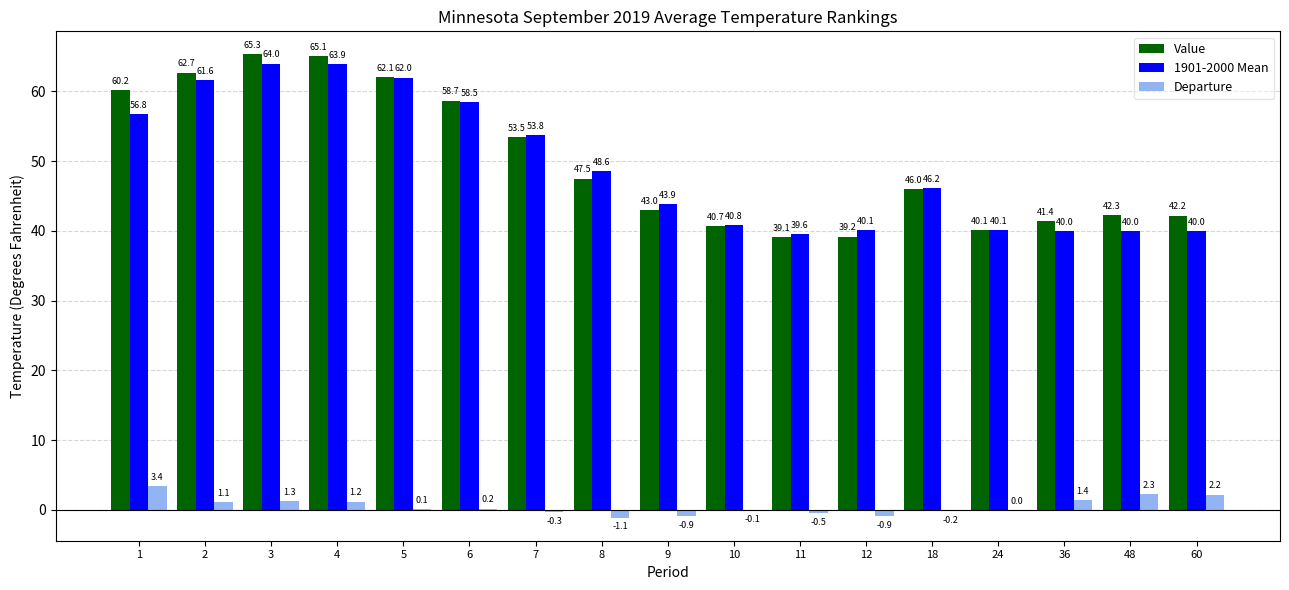

Reading left to right, extract all data points from this chart.

Value: 1=60.2	2=62.7	3=65.3	4=65.1	5=62.1	6=58.7	7=53.5	8=47.5	9=43.0	10=40.7	11=39.1	12=39.2	18=46.0	24=40.1	36=41.4	48=42.3	60=42.2
1901-2000 Mean: 1=56.8	2=61.6	3=64.0	4=63.9	5=62.0	6=58.5	7=53.8	8=48.6	9=43.9	10=40.8	11=39.6	12=40.1	18=46.2	24=40.1	36=40.0	48=40.0	60=40.0
Departure: 1=3.4	2=1.1	3=1.3	4=1.2	5=0.1	6=0.2	7=-0.3	8=-1.1	9=-0.9	10=-0.1	11=-0.5	12=-0.9	18=-0.2	24=0.0	36=1.4	48=2.3	60=2.2